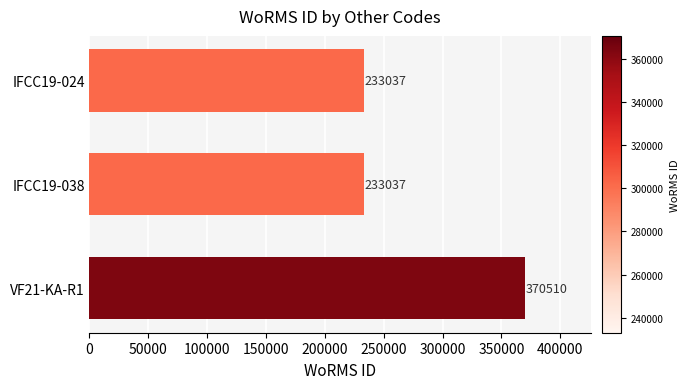

What is the minimum value shown in the chart?

233037